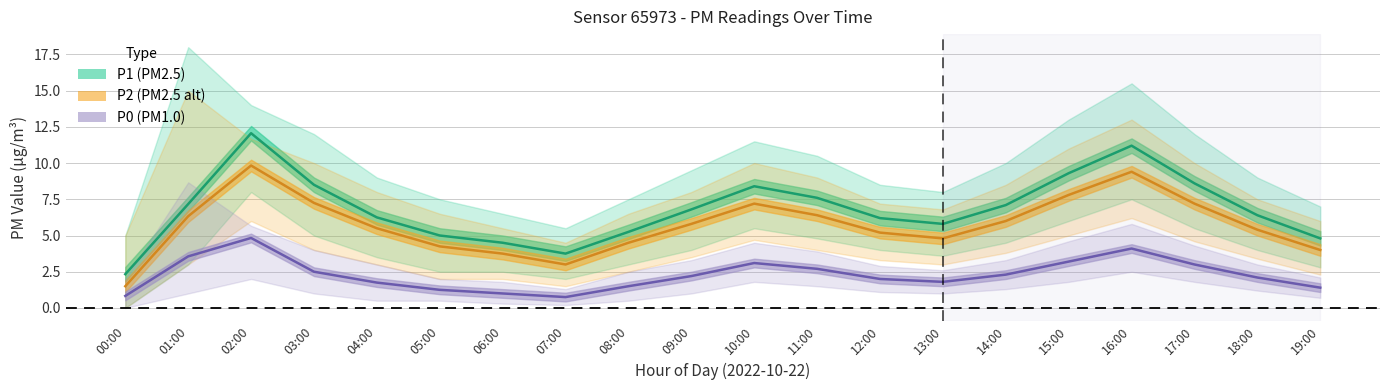

Where is the first local minimum for P2?

07:00